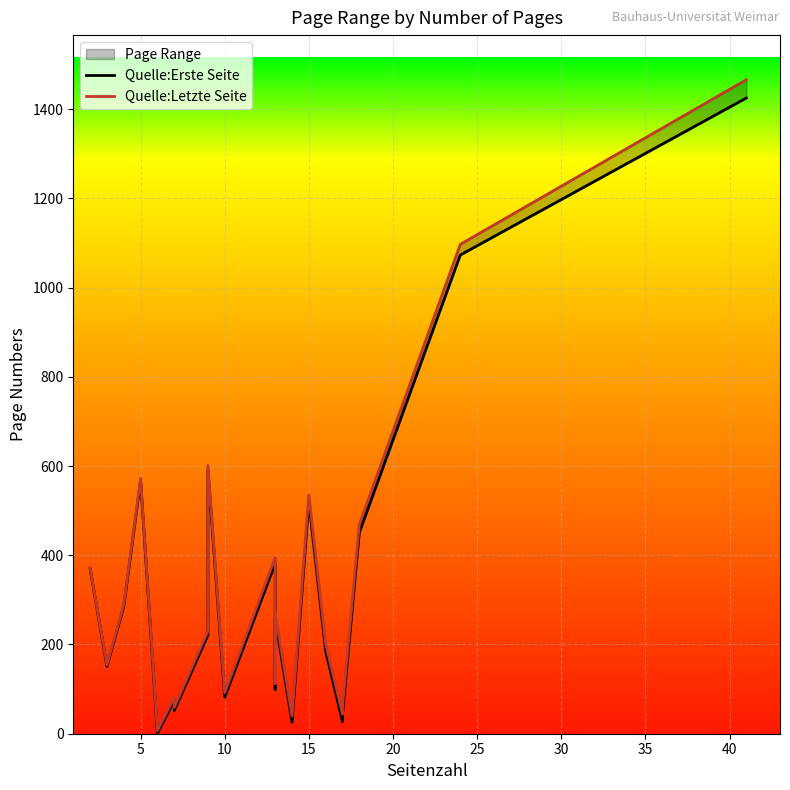

How many distinct data groups are displayed?

2